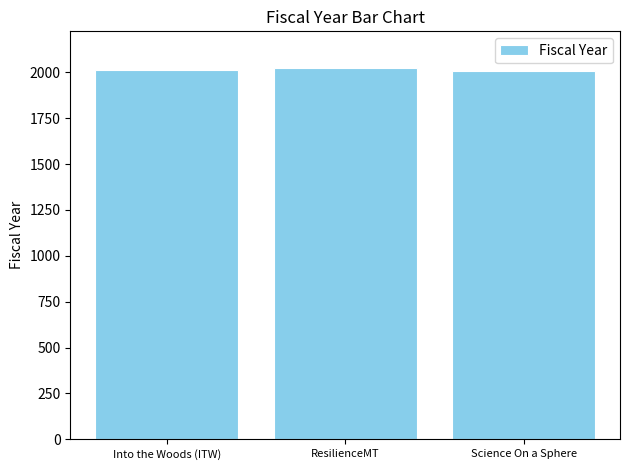

What value does the data have at Into the Woods (ITW)?

2012